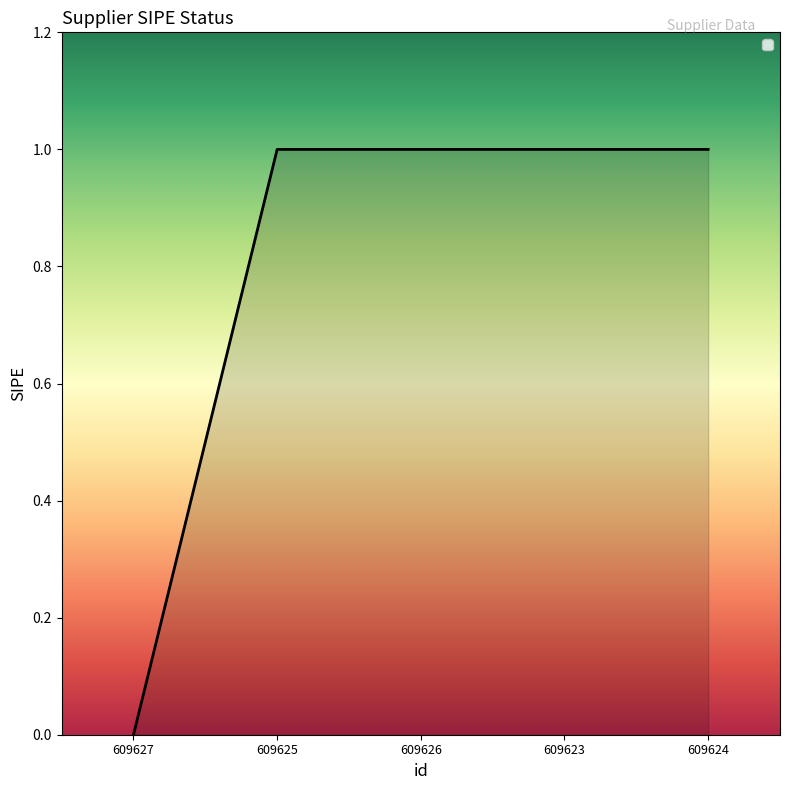

The chart shows a value of 1 at 609624. True or false?

True